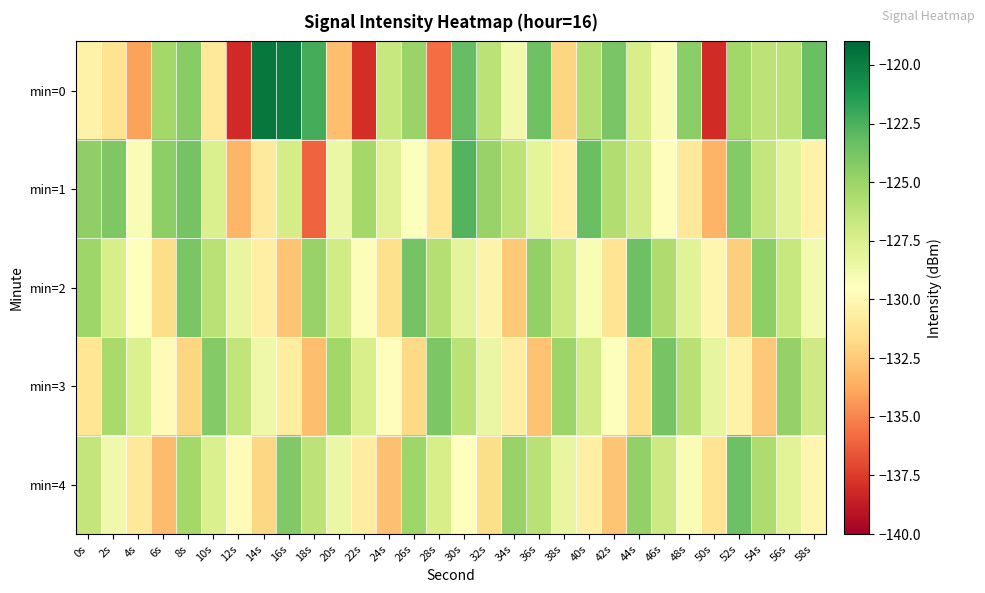

Which series has the largest total across all categories?

min=1